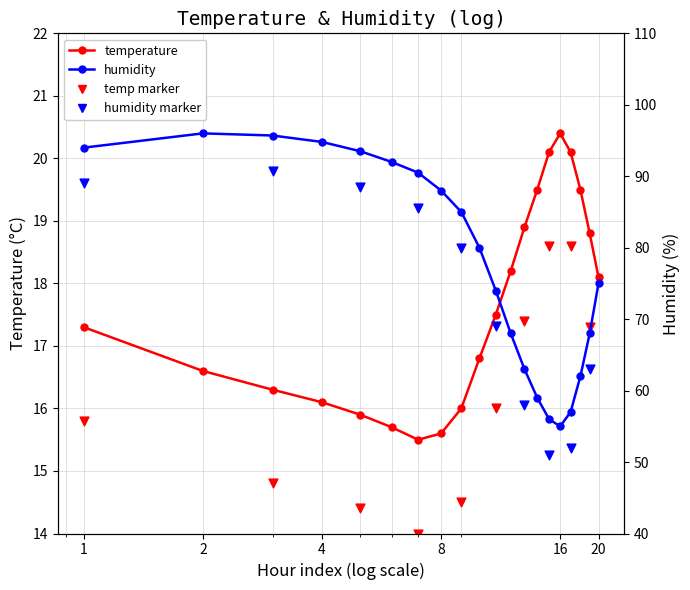

Which series contains the lowest Y value?

temperature